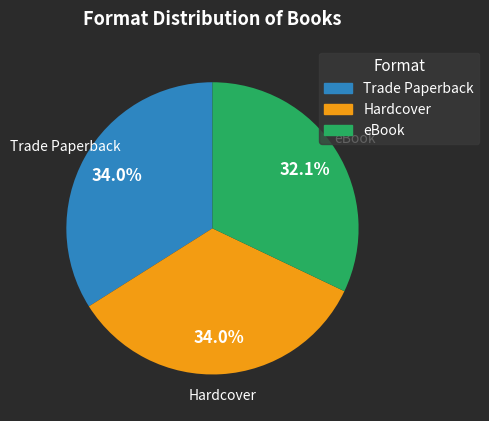

How much of the chart is everything except eBook?

67.9%